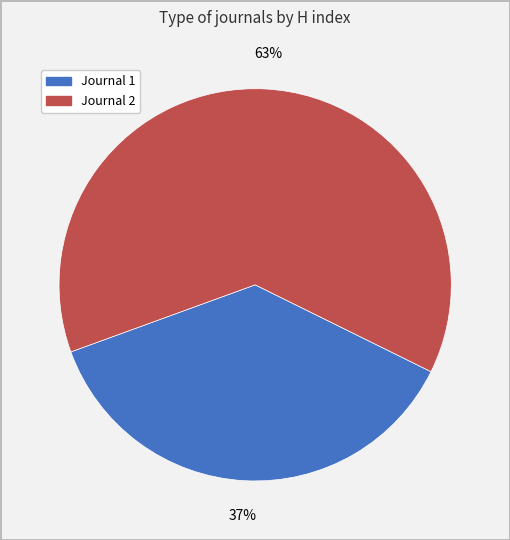

Is there a majority slice in this chart?

Yes